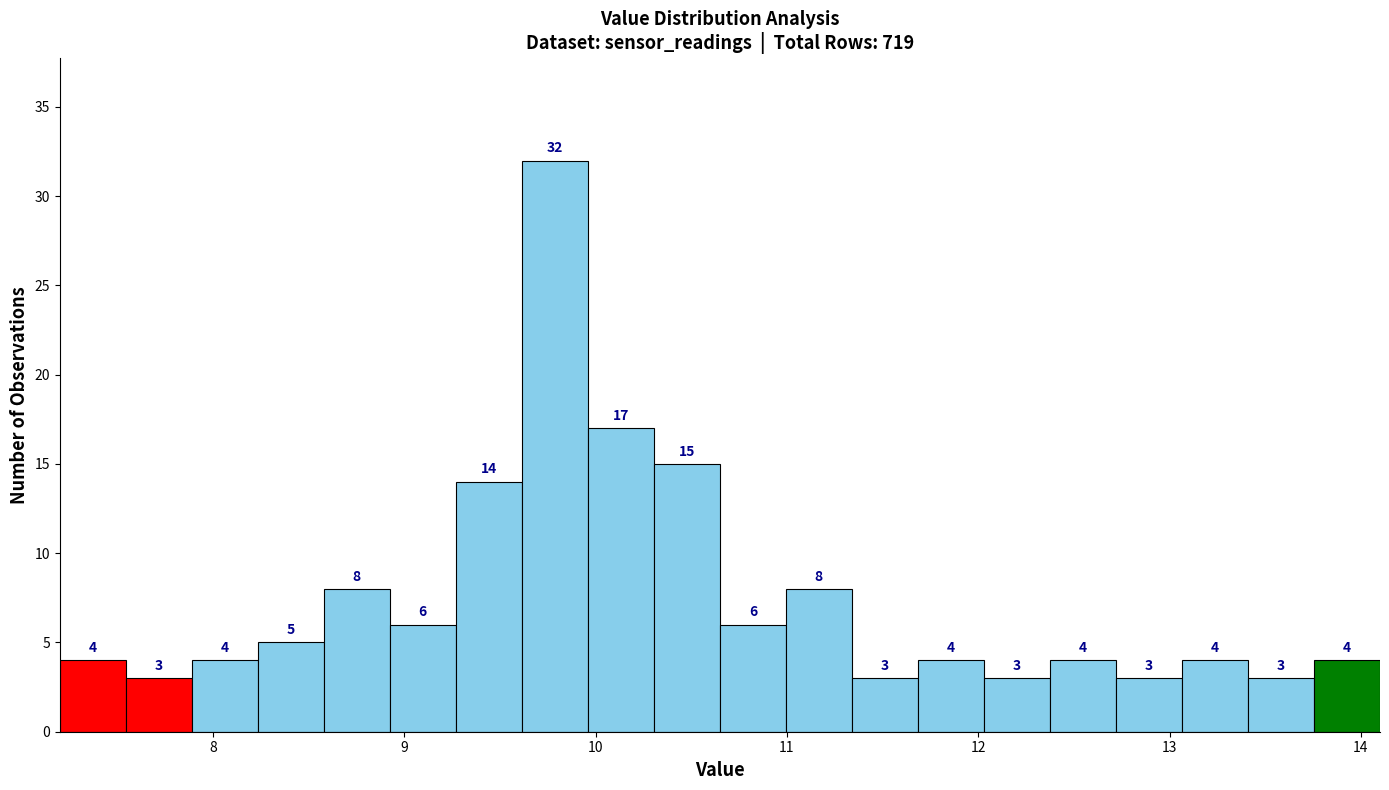

Read against the x-axis, roughly where is the centre of the tallest bar?

9.8